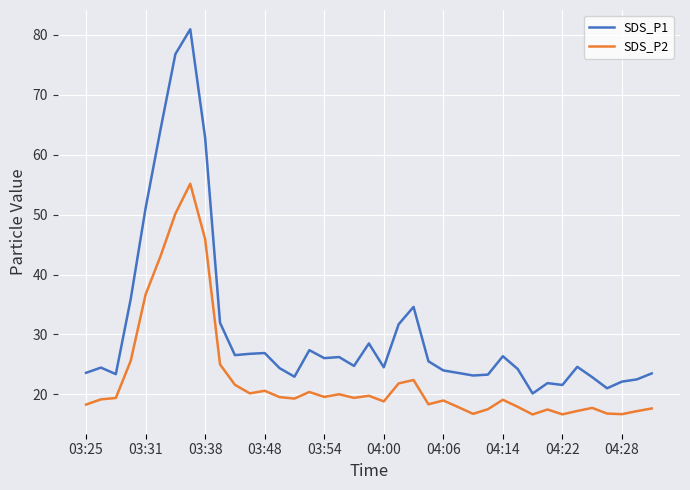

List the series in order of their overall mean, lowest first.

SDS_P2, SDS_P1